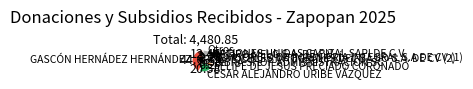

Is there a majority slice in this chart?

No